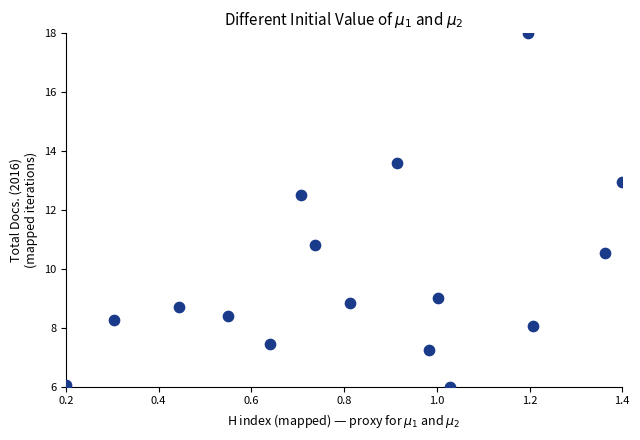

What is the range of Y values (max minus min)?

12.0